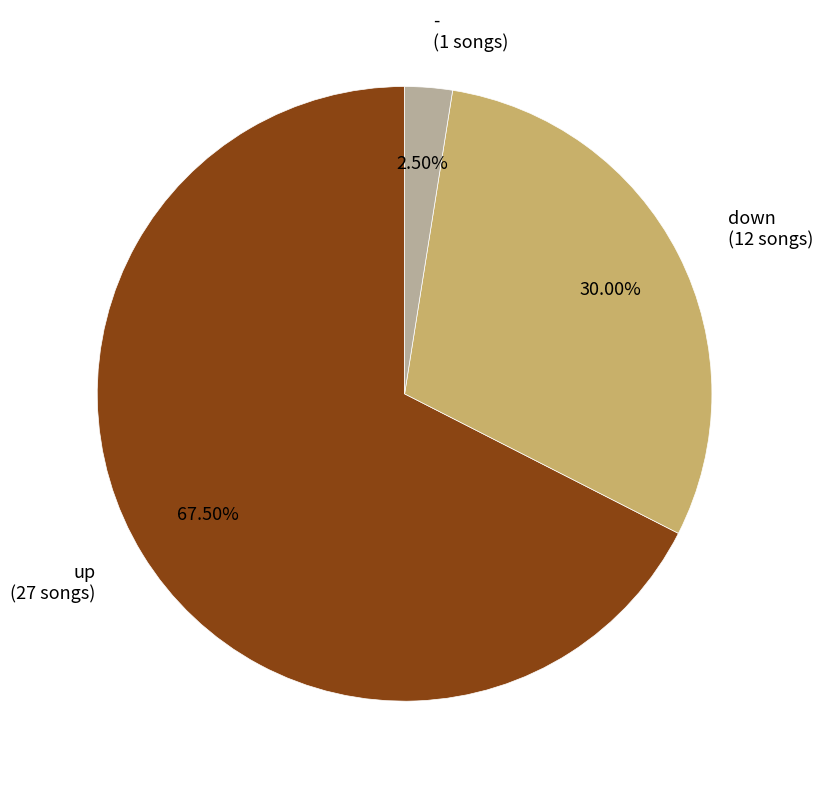

Count the number of slices in the pie.

3